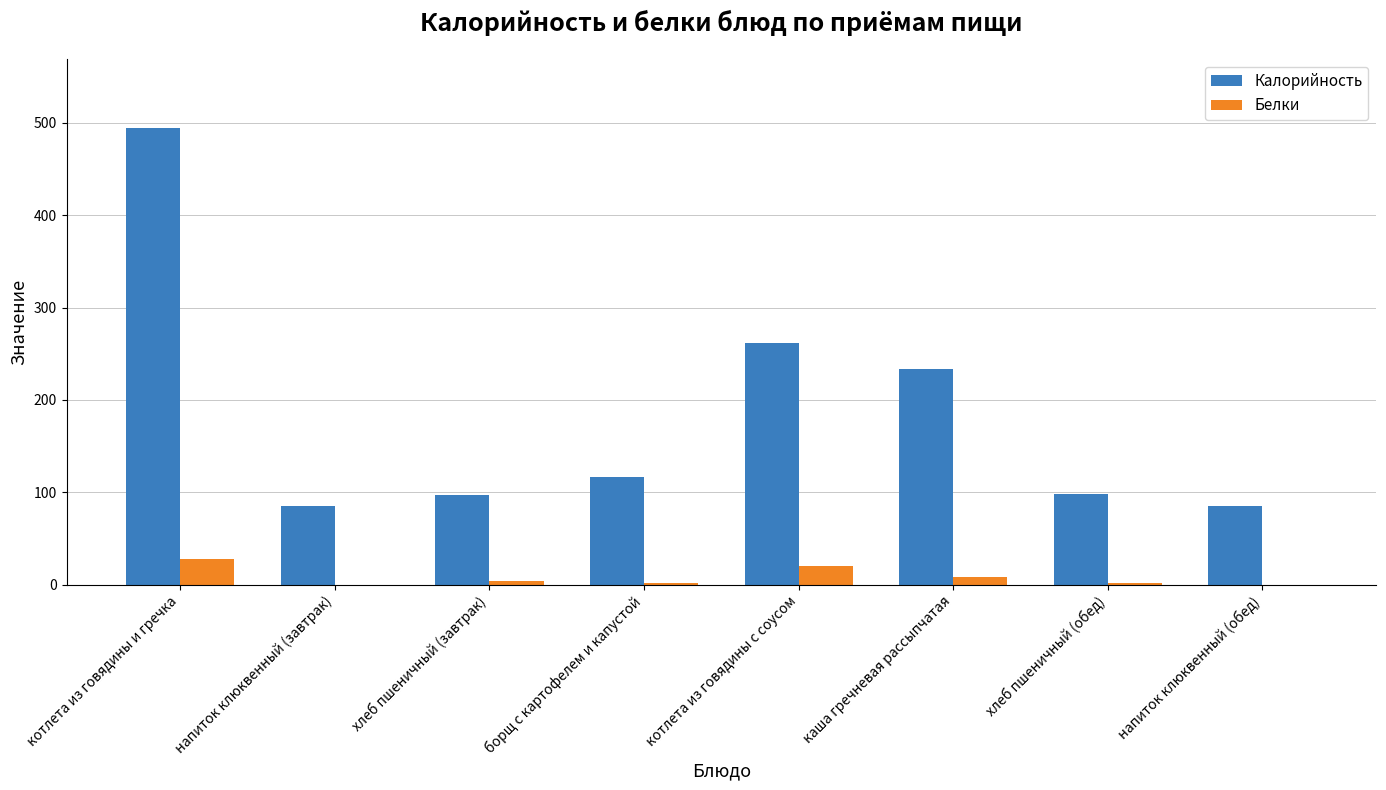

What are all the series names shown in the legend?

Калорийность, Белки